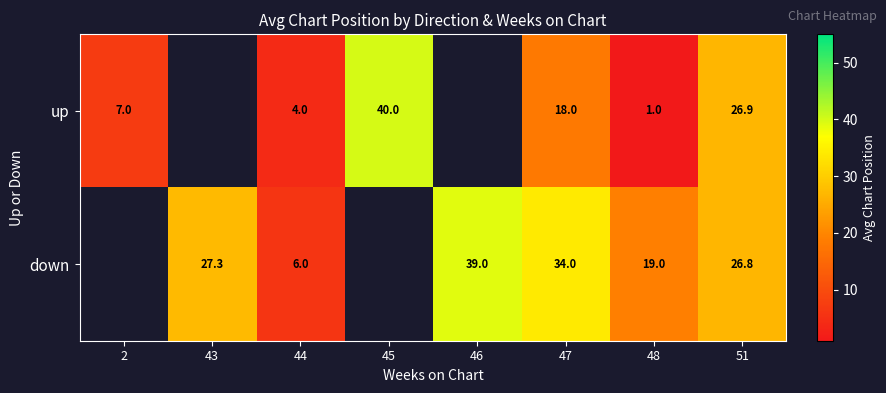

The value of up at 47 is 18.0. True or false?

True